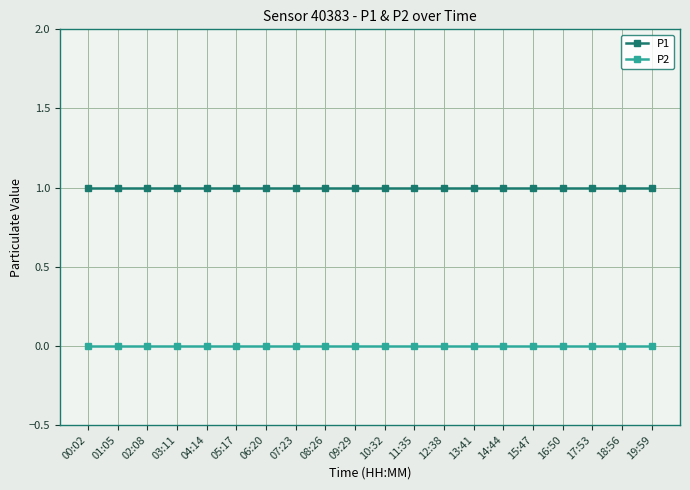

Reading left to right, transcribe all the data shown in this chart.

P1: 00:02=1	01:05=1	02:08=1	03:11=1	04:14=1	05:17=1	06:20=1	07:23=1	08:26=1	09:29=1	10:32=1	11:35=1	12:38=1	13:41=1	14:44=1	15:47=1	16:50=1	17:53=1	18:56=1	19:59=1
P2: 00:02=0	01:05=0	02:08=0	03:11=0	04:14=0	05:17=0	06:20=0	07:23=0	08:26=0	09:29=0	10:32=0	11:35=0	12:38=0	13:41=0	14:44=0	15:47=0	16:50=0	17:53=0	18:56=0	19:59=0